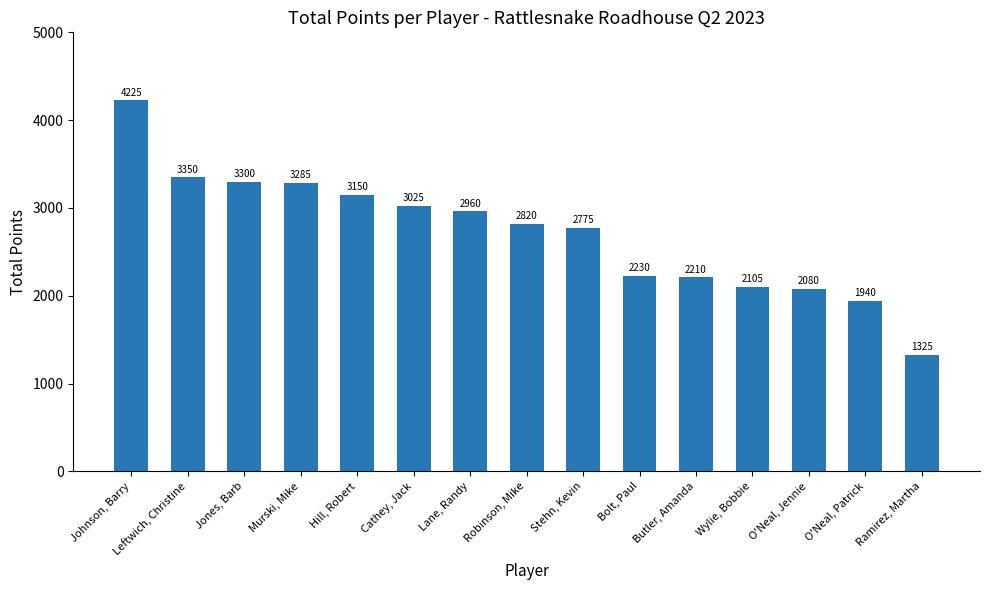

What is the change in value from Murski, Mike to Wylie, Bobbie?

-1180